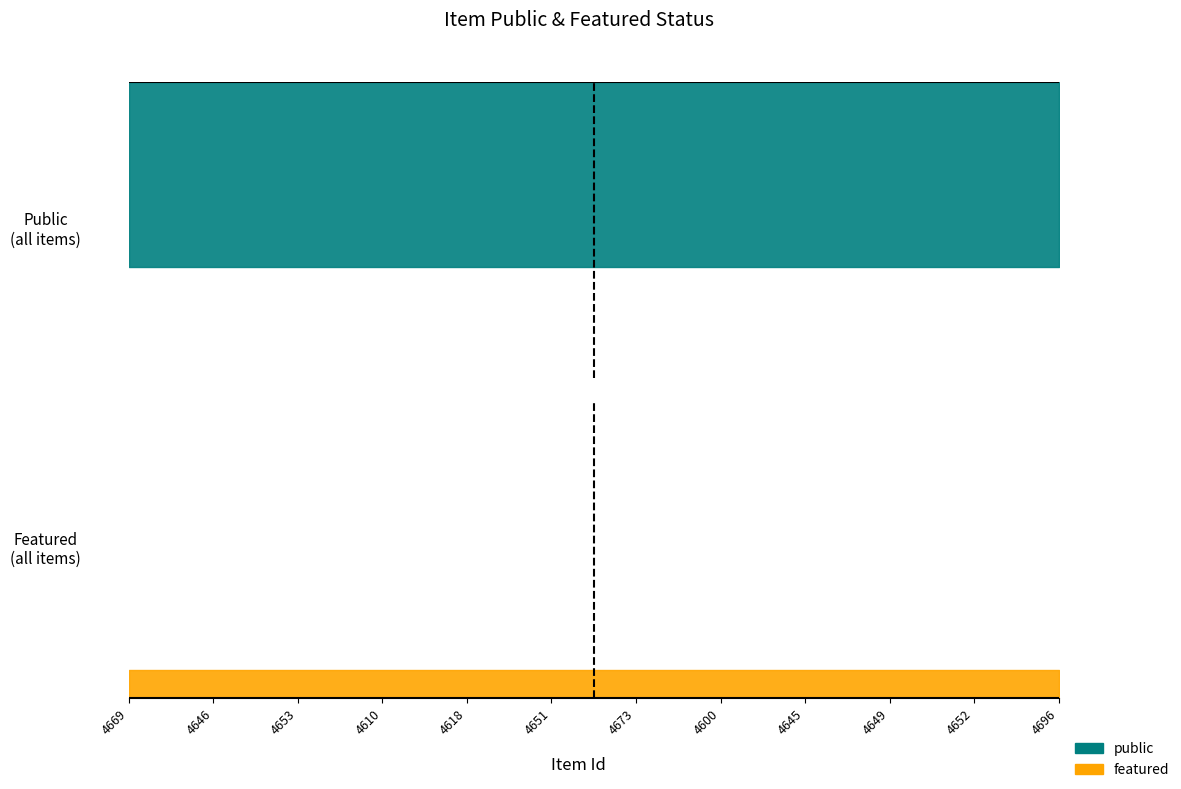

What is the label of the 1st point from the left?

4669